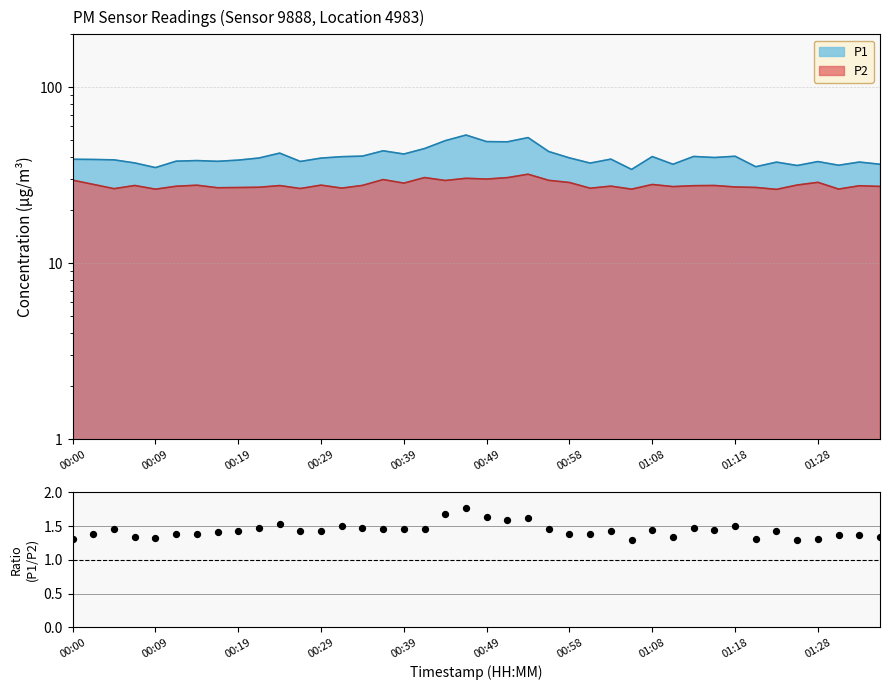

Approximately how many times larger is the value at 00:09 compared to 33?

1.1